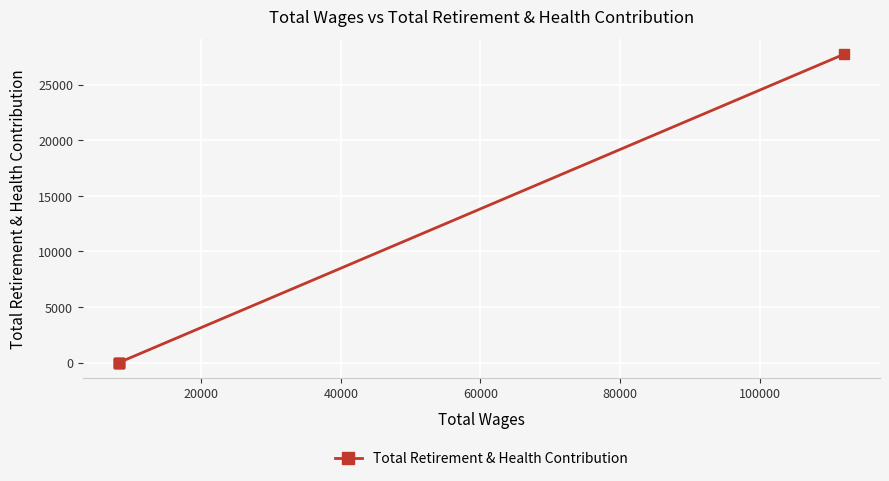

What is the difference between the maximum and minimum values?

27726